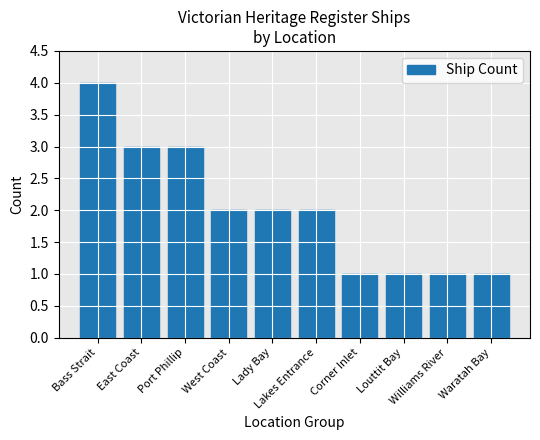

How many values are between 1 and 3?

9